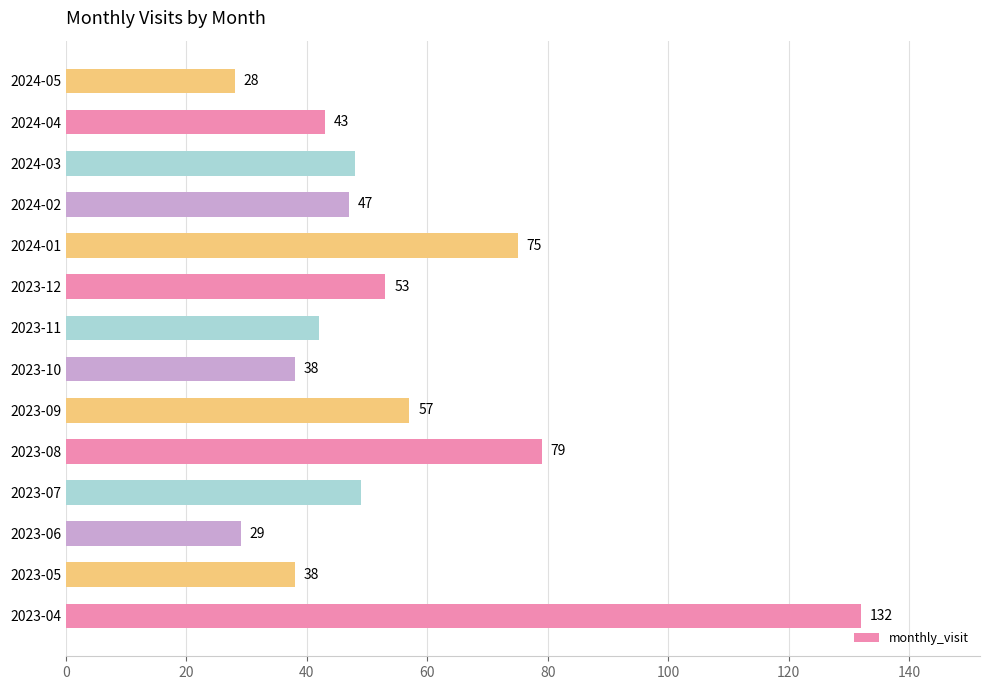

Is it true that the value at 2023-12 is 53?

True